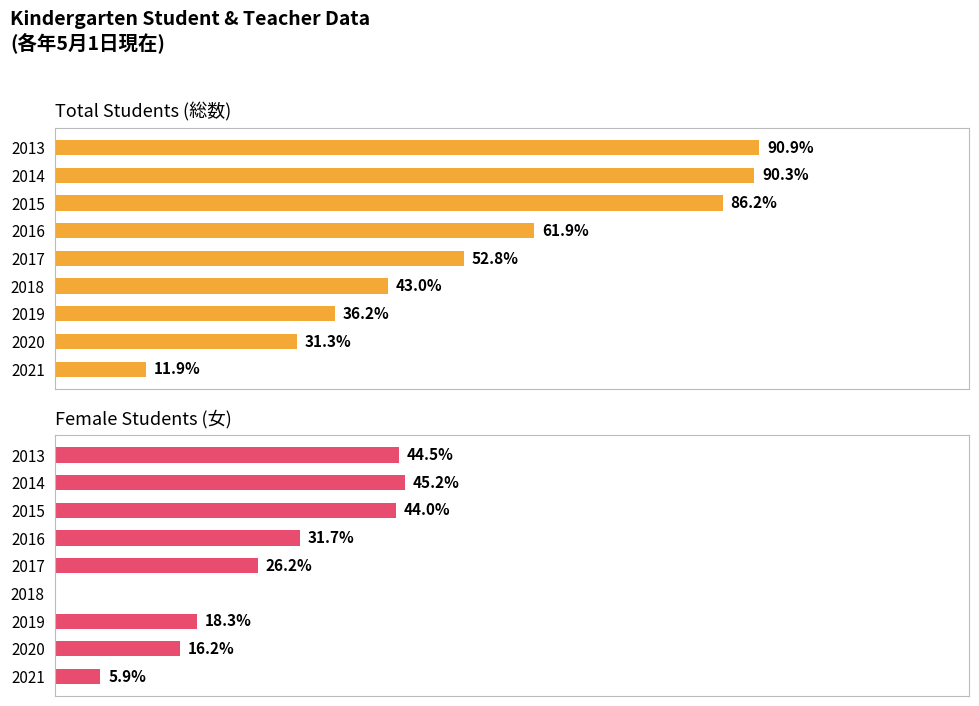

How many groups of bars are there?

9